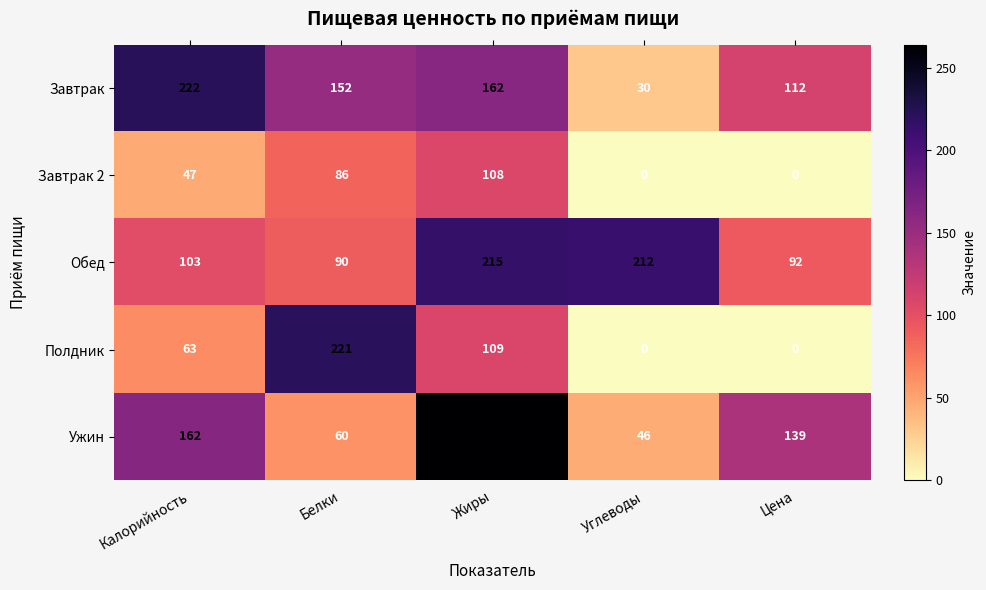

Count the number of data series in this chart.

5